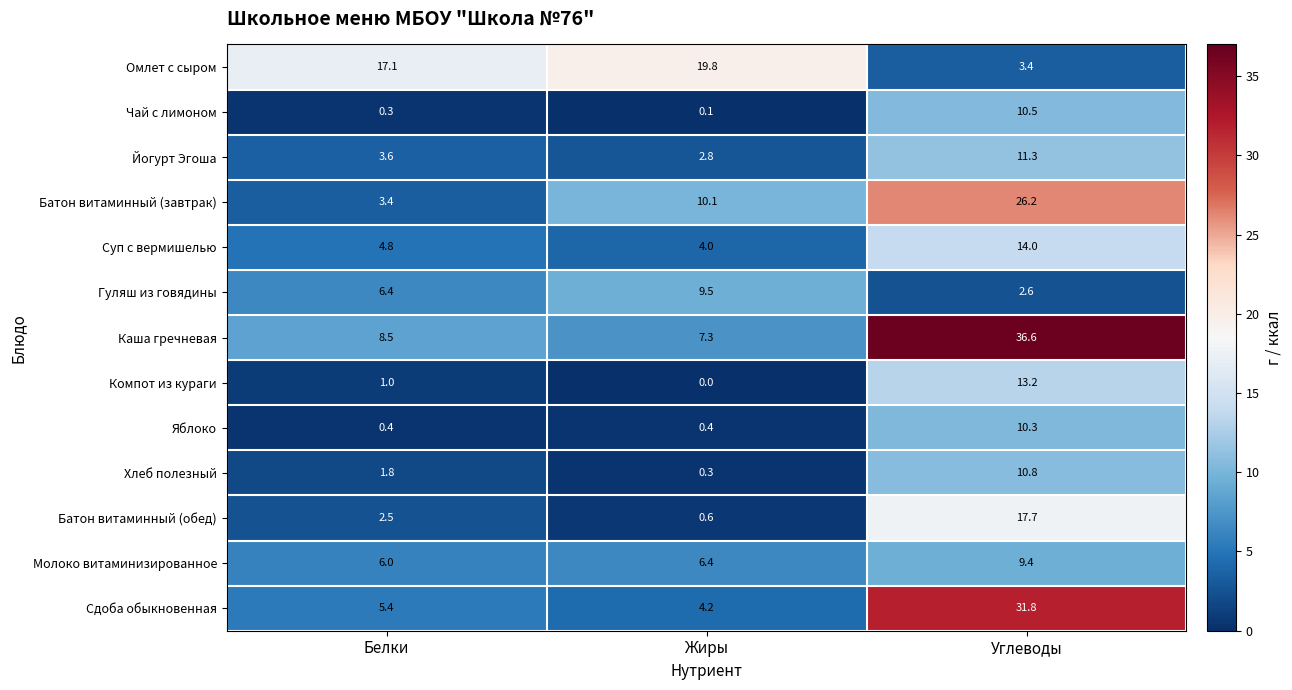

What is the spread (max minus min) of values at Жиры?

19.8